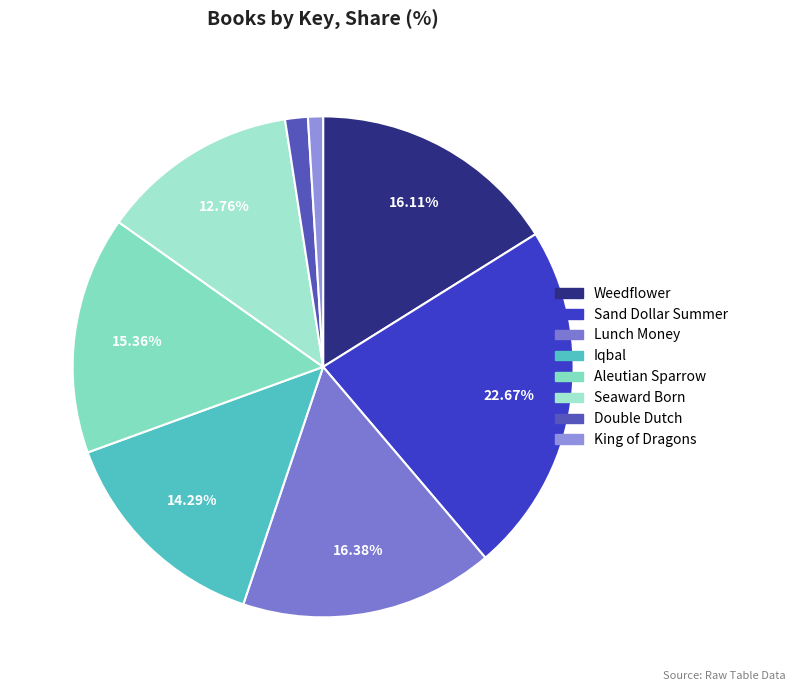

Which category has the biggest portion of the pie?

Sand Dollar Summer